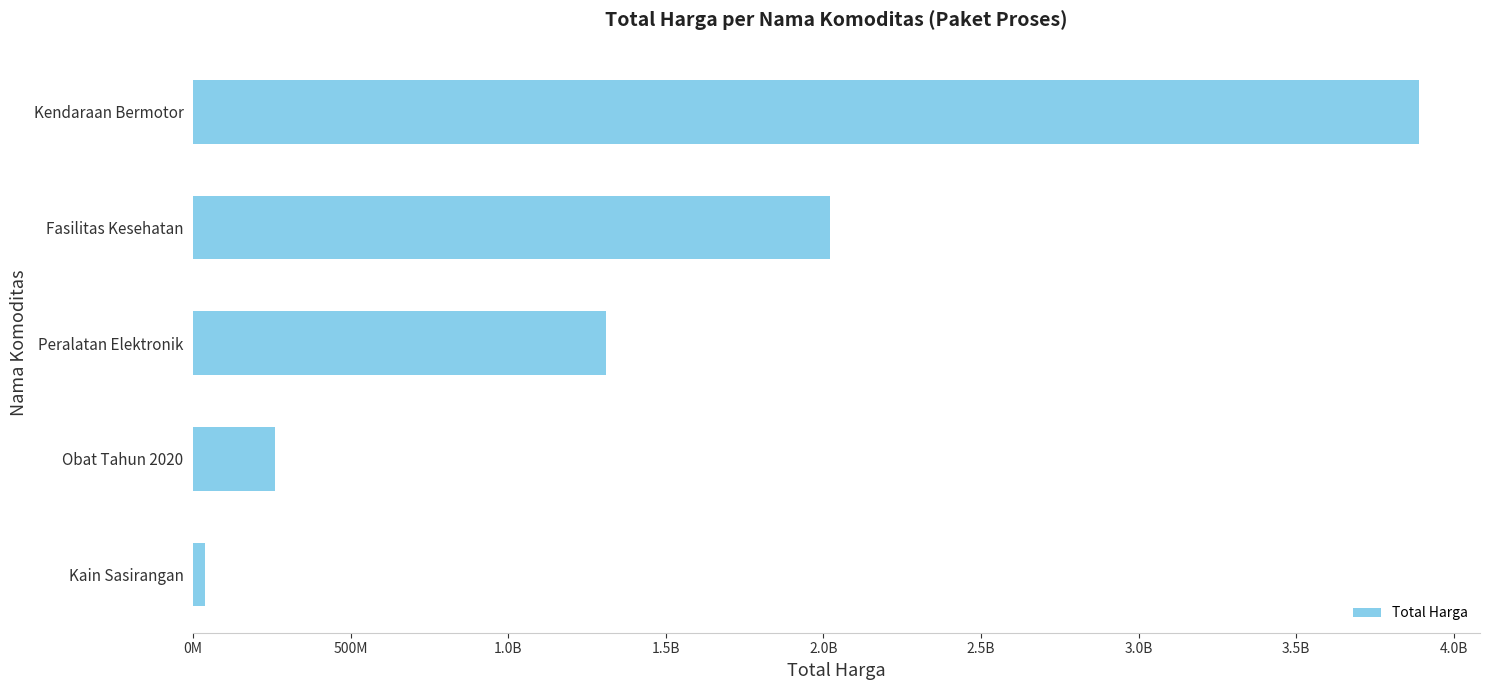

How many data points does each series have?

5